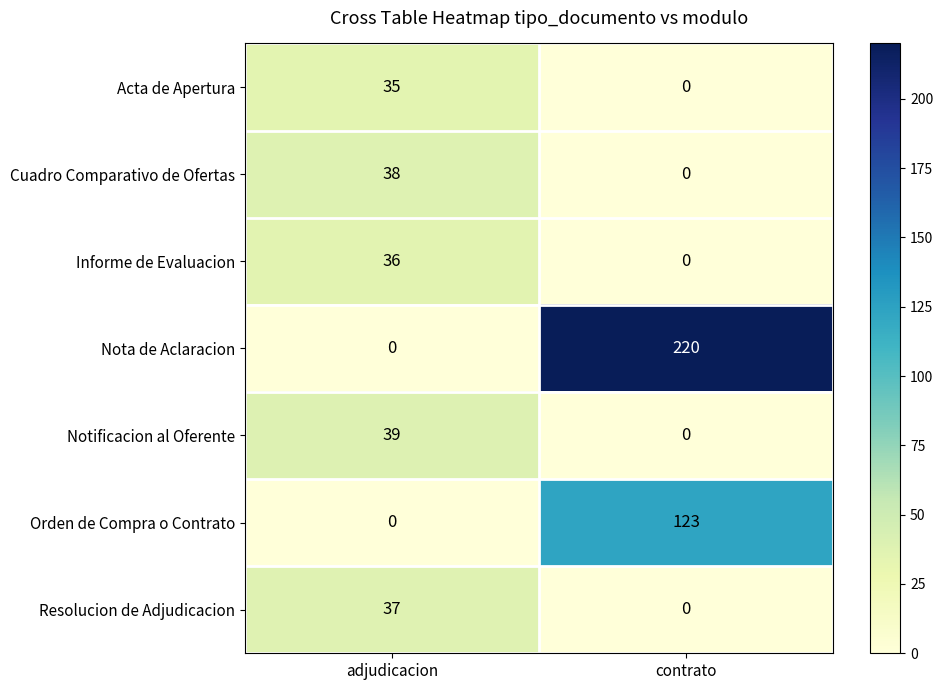

What is the difference between the highest and lowest values at contrato?

220